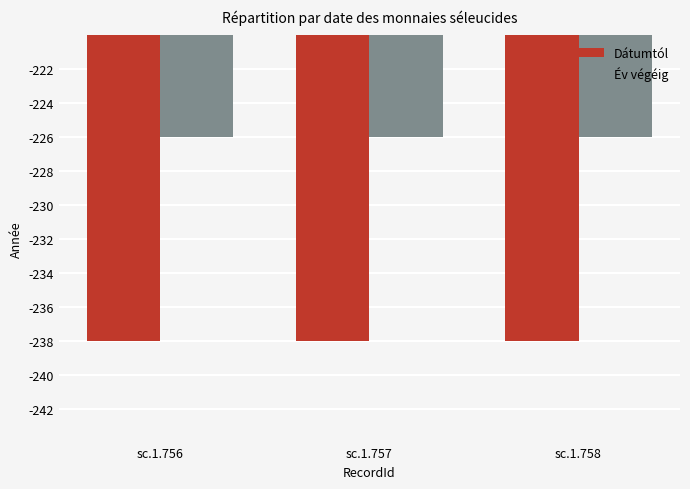

What are all the series names shown in the legend?

Dátumtól, Év végéig